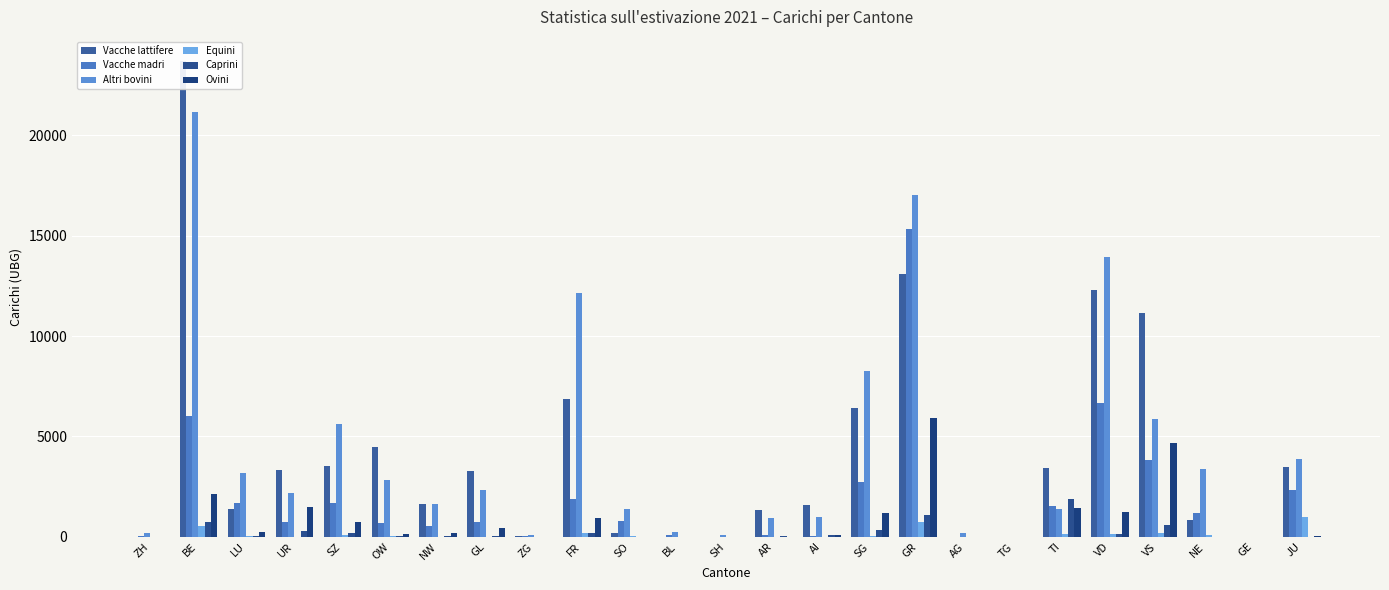

List the series in order of their peak value, lowest first.

Equini, Caprini, Ovini, Vacche madri, Altri bovini, Vacche lattifere